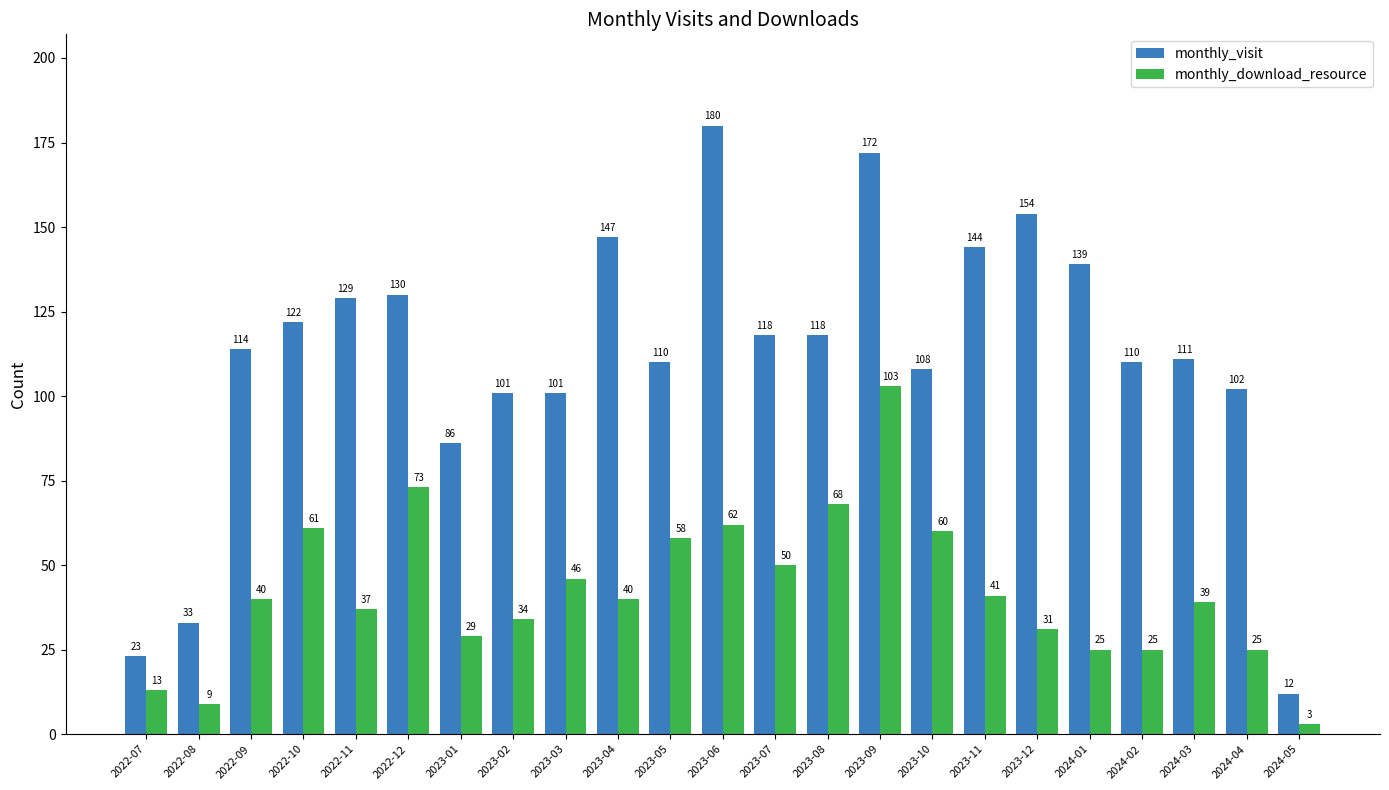

At how many categories does at least one series exceed 67?

20